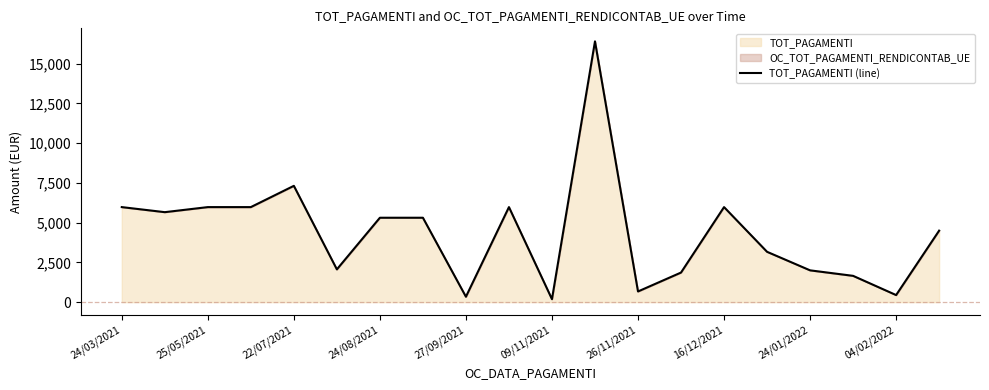

Read the value at 26/11/2021.

672.0